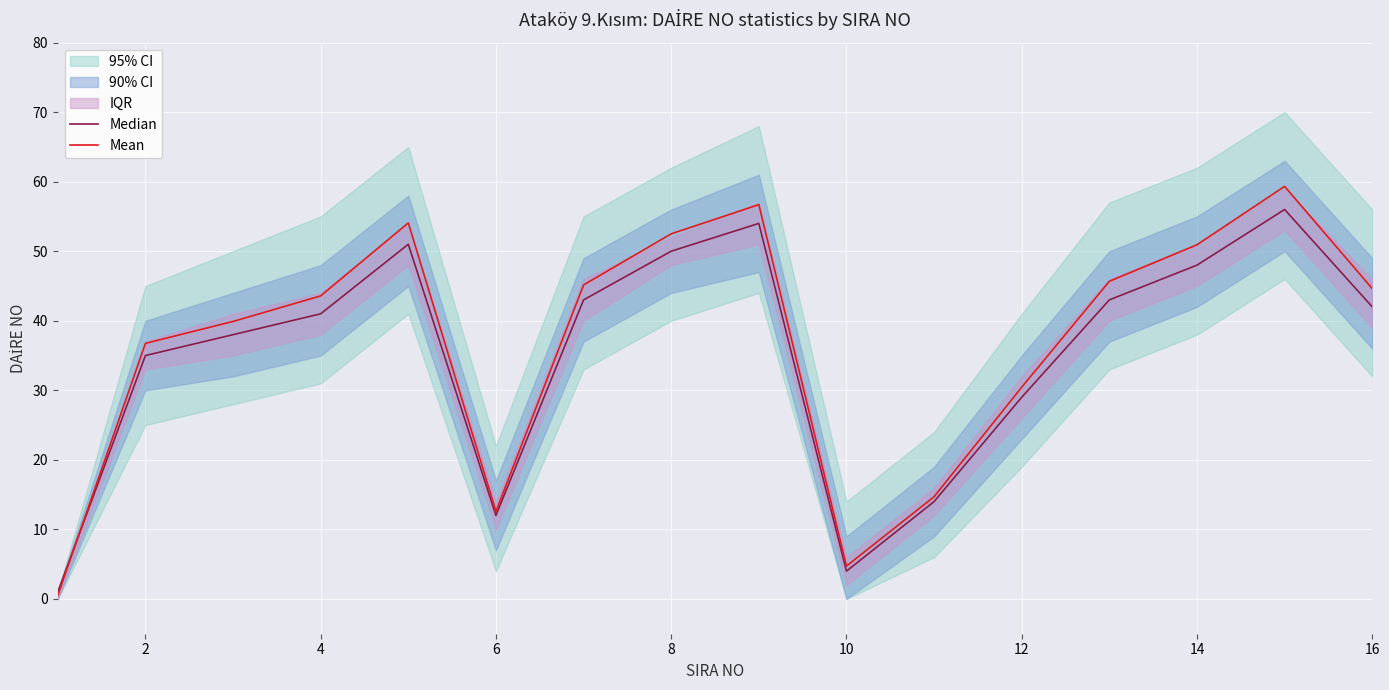

True or false: Median and Mean cross at least once.

True